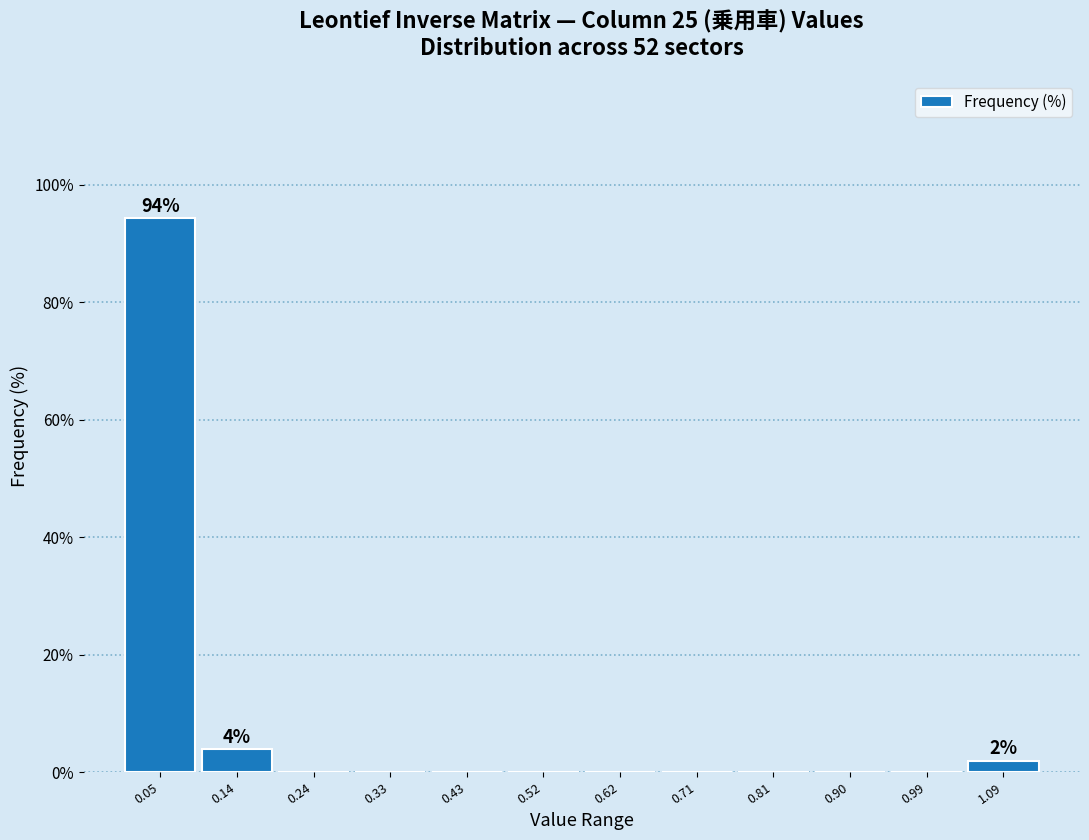

Which range on the x-axis has the tallest bar?

0.00 to 0.09